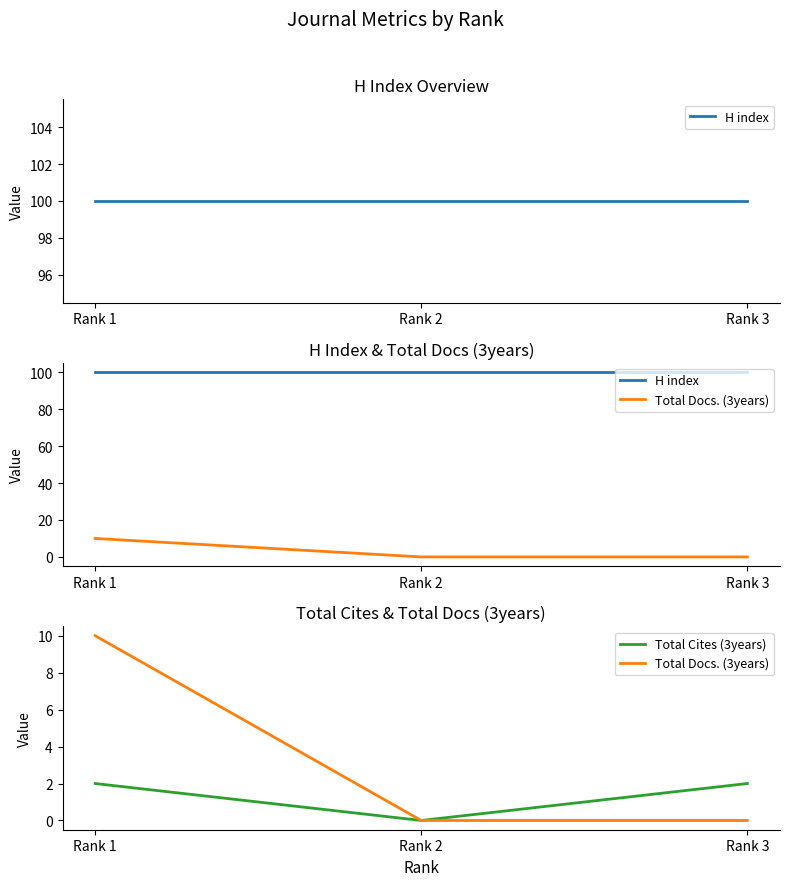

What is the sum of the Total Cites (3years) values at Rank 3 and Rank 2?

2